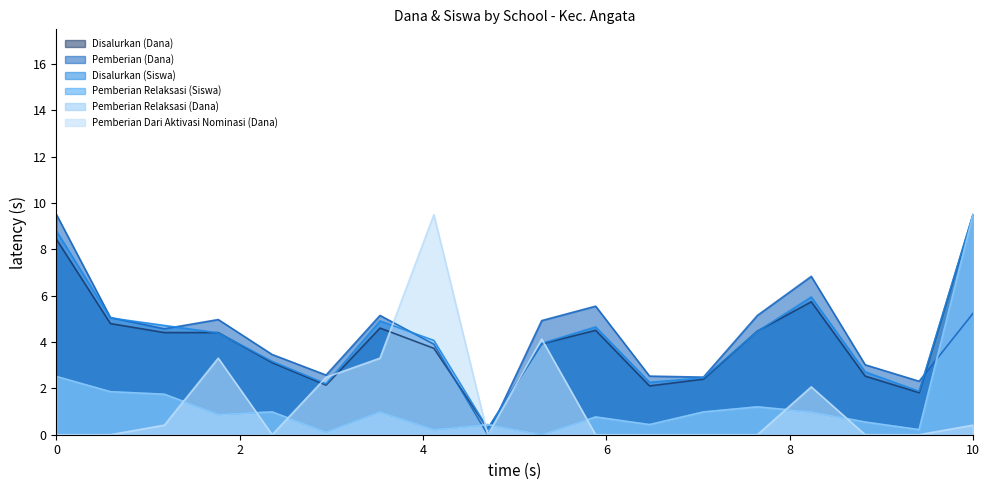

Does the chart display data point markers on the line(s)?

No